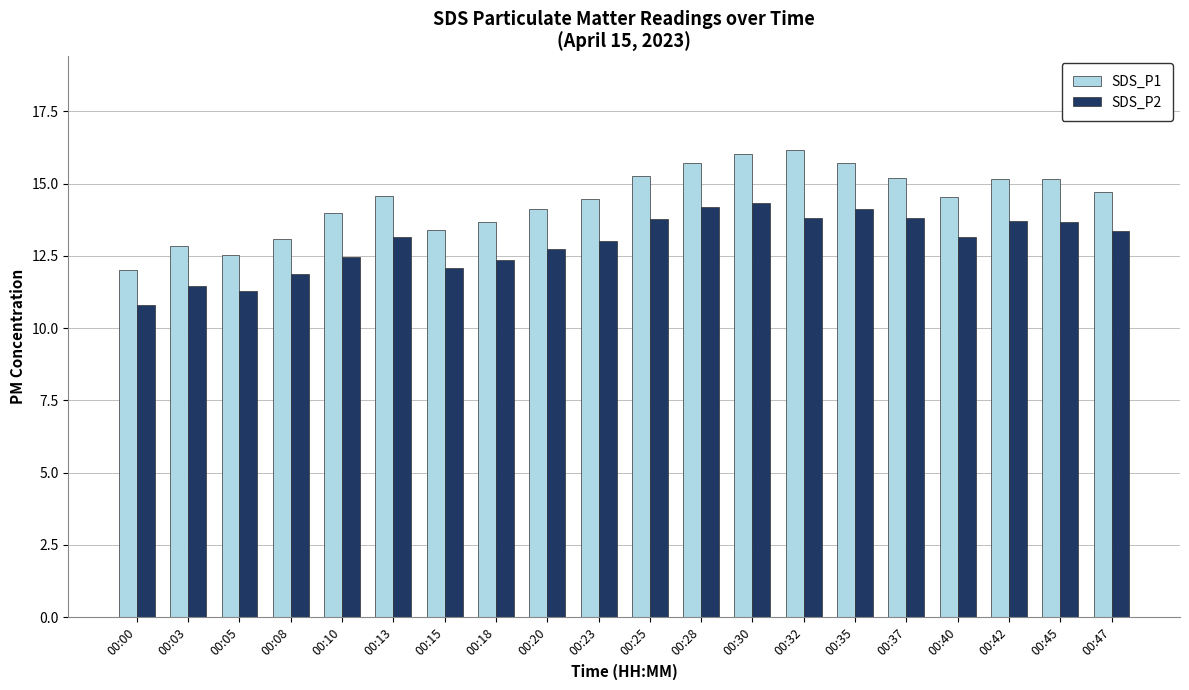

What is the difference between the second highest and second lowest values in the SDS_P2 series?

2.9